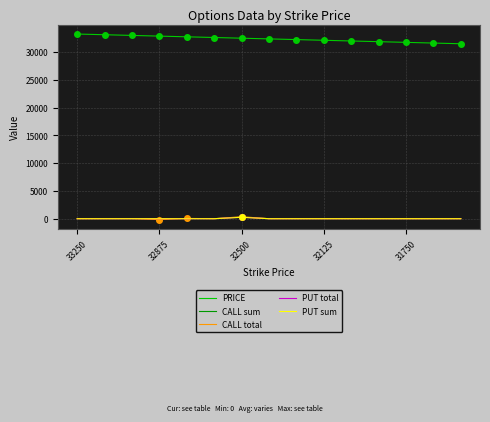

At which category does CALL sum reach its first local peak?

32500